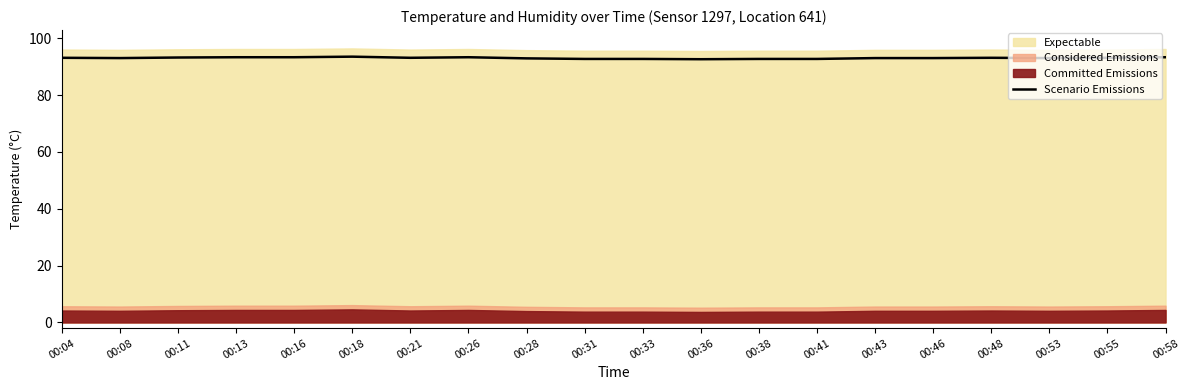

List the labels in order of value, smallest first.

00:36, 00:31, 00:33, 00:38, 00:41, 00:28, 00:08, 00:43, 00:46, 00:53, 00:04, 00:21, 00:48, 00:55, 00:11, 00:13, 00:16, 00:26, 00:58, 00:18